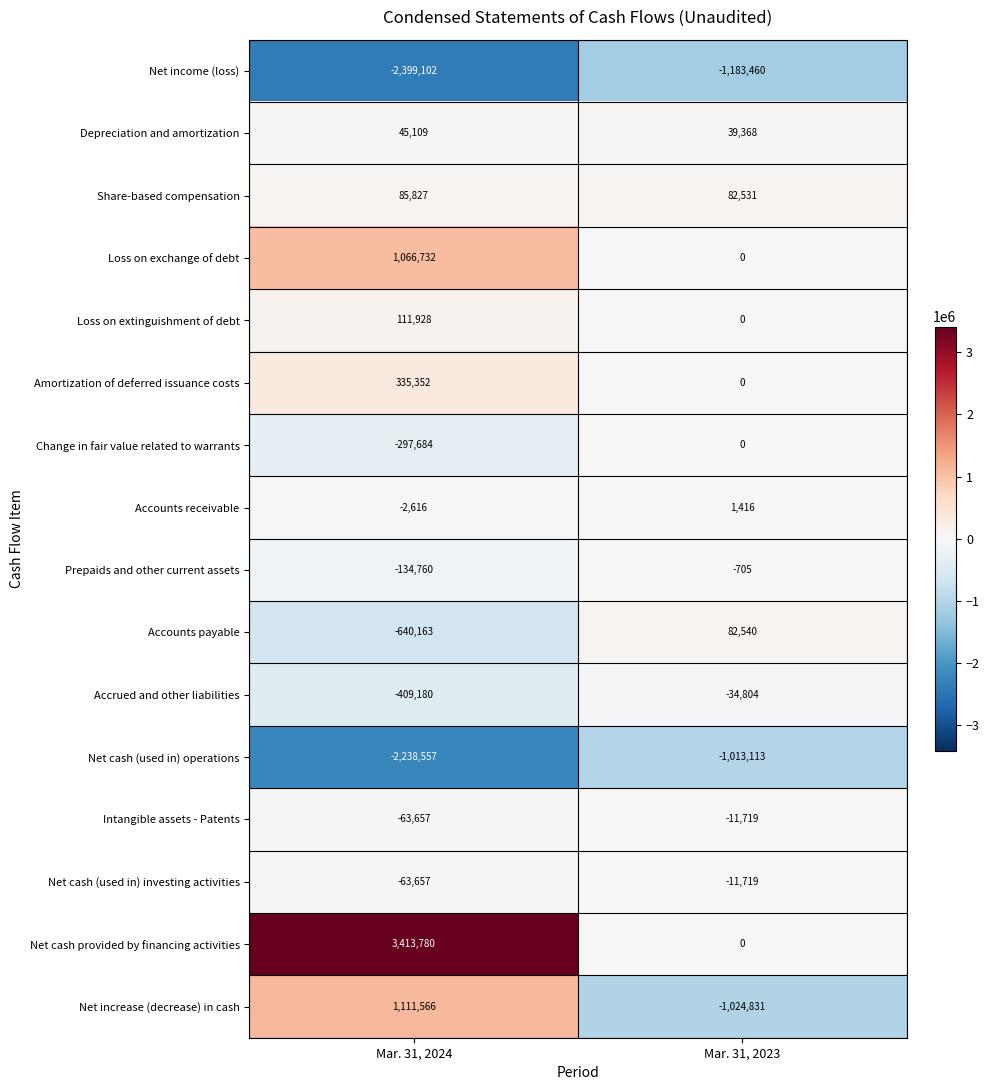

Is it true that Net cash (used in) investing activities equals -63657 at Mar. 31, 2024?

True